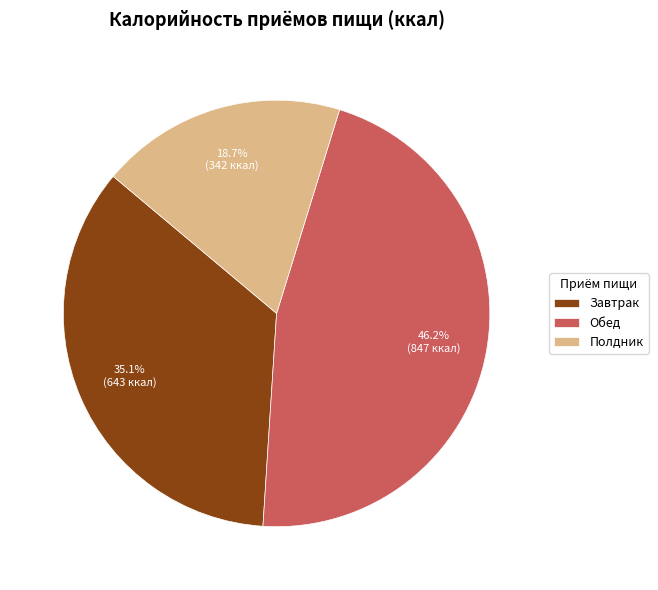

How many segments does this pie chart have?

3